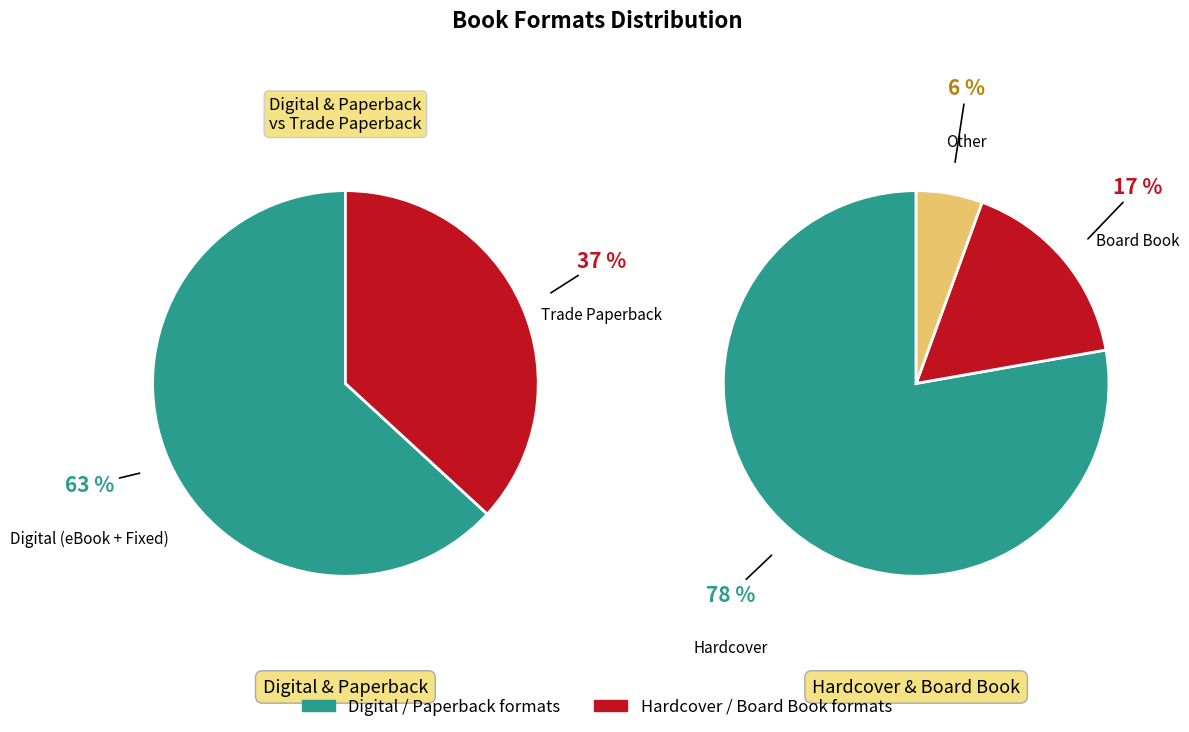

Is the sum of Hardcover and Trade Paperback greater than half?

Yes